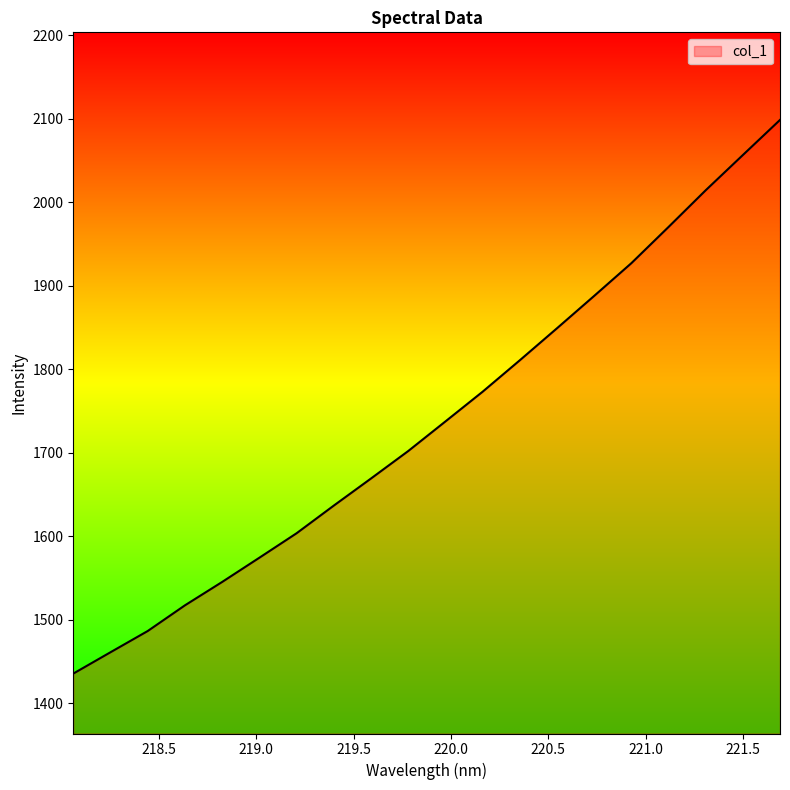

What is the difference between the maximum and second lowest values?

637.7